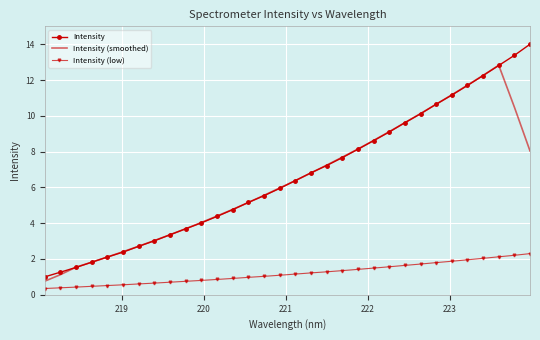

What is the highest value of the Intensity (low) series?

2.3